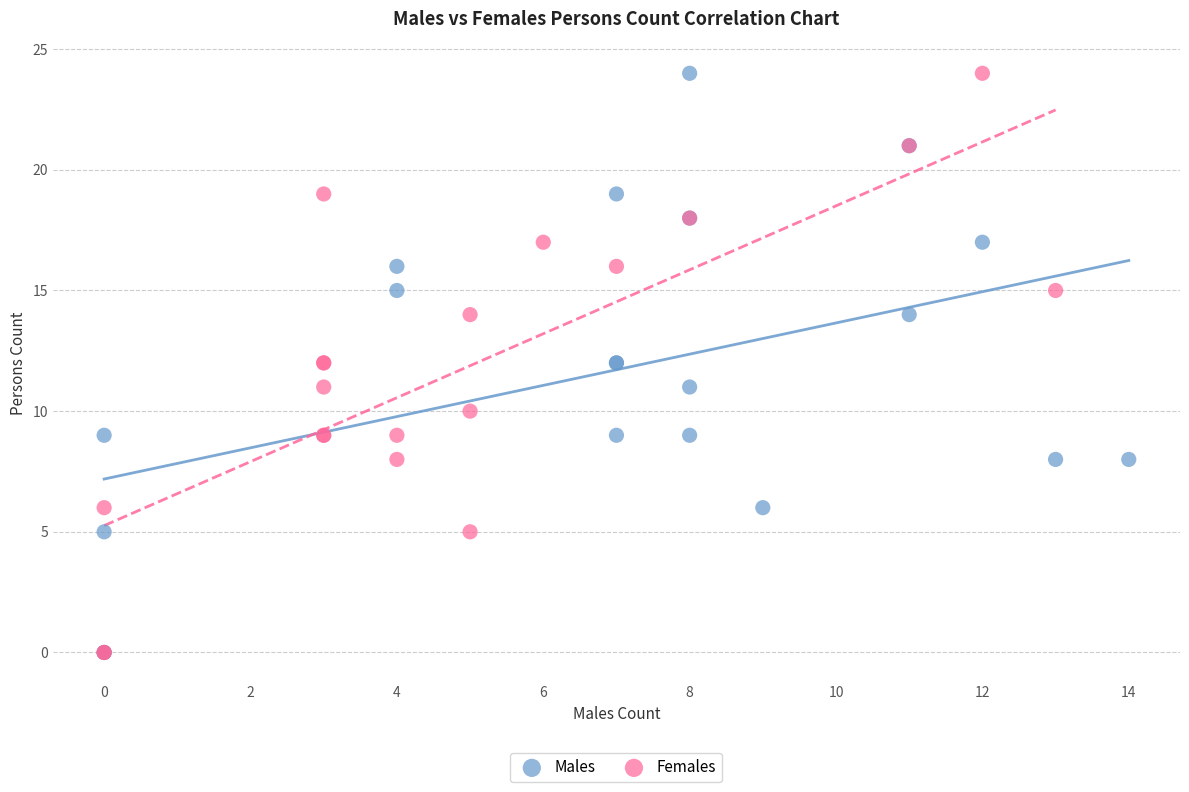

What are all the series names shown in the legend?

Males, Females